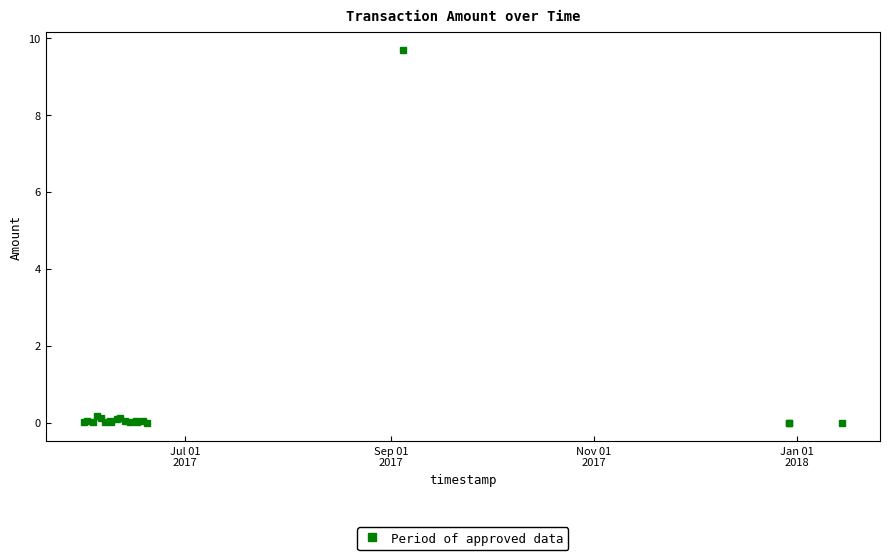

What is the maximum value shown in the chart?

9.7